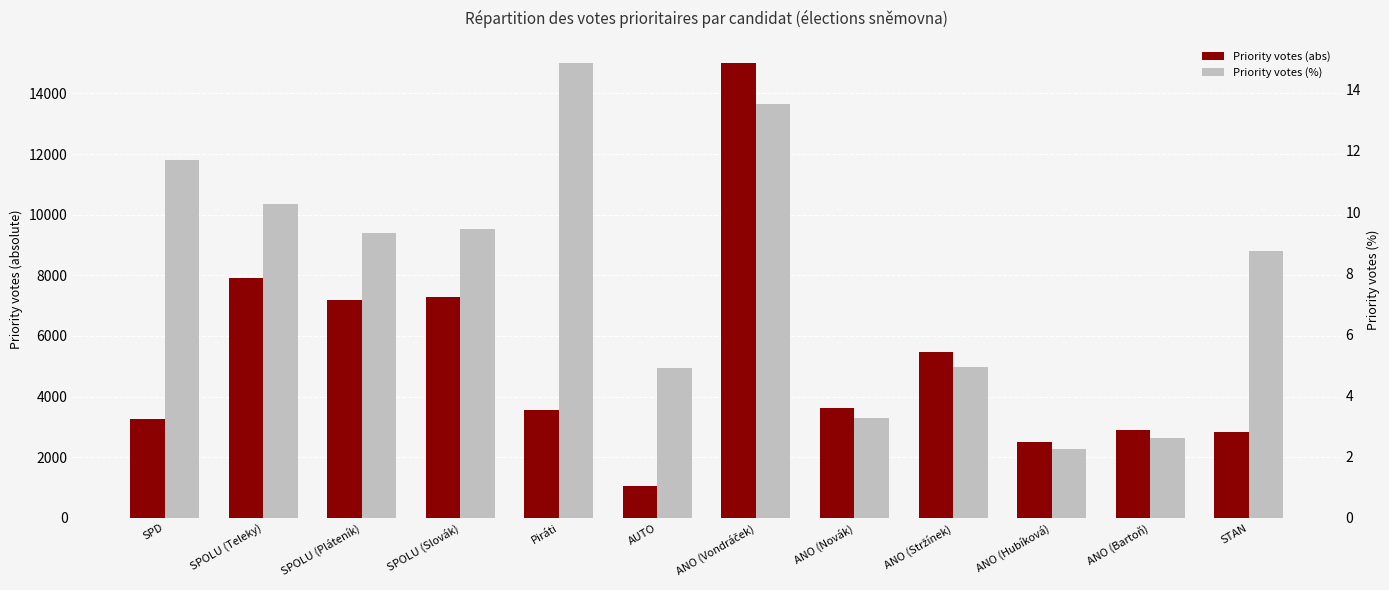

What is the value of the Priority votes (abs) bar at the 7th from the left?

14987.0